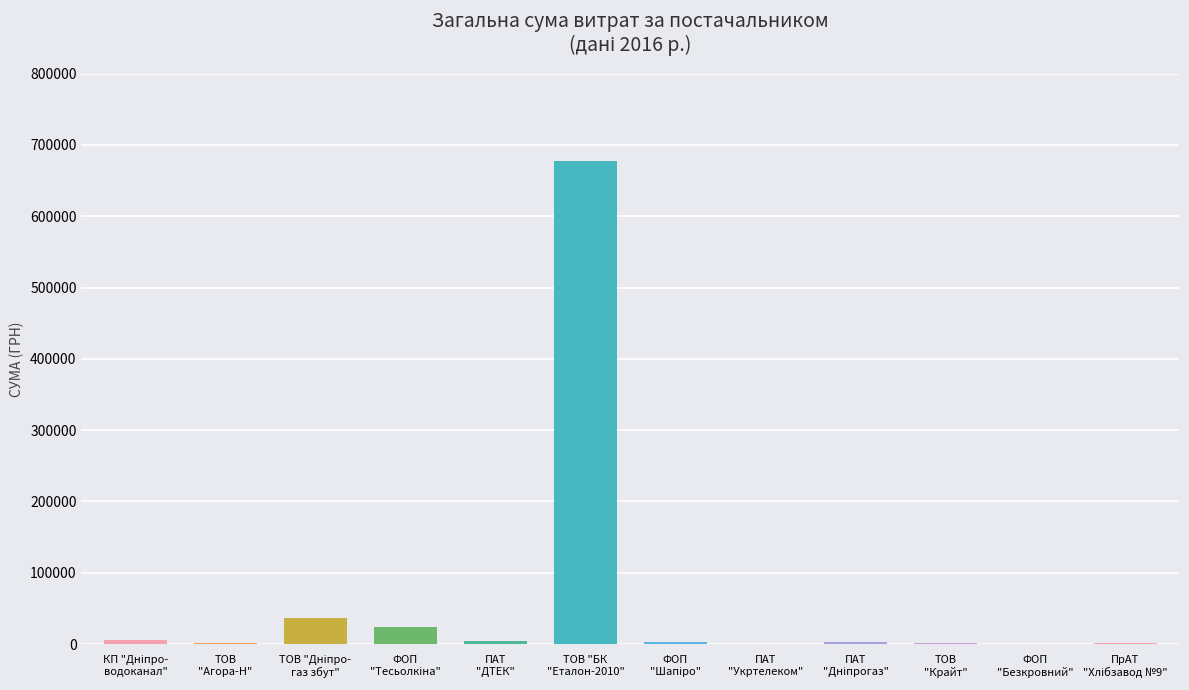

Does the chart contain stacked bars?

No